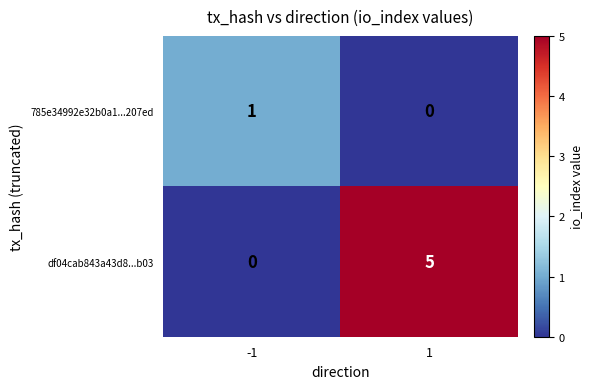

Which series has the largest total across all categories?

df04cab843a43d8...b03